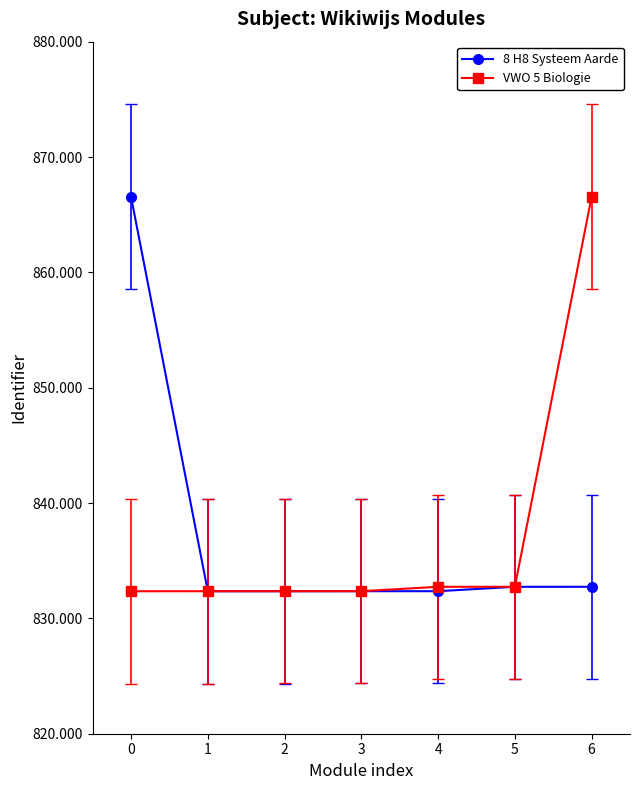

Reading left to right, transcribe all the data shown in this chart.

8 H8 Systeem Aarde: 0=866554	1=832353	2=832354	3=832356	4=832357	5=832738	6=832739
VWO 5 Biologie: 0=832353	1=832354	2=832356	3=832357	4=832738	5=832739	6=866554